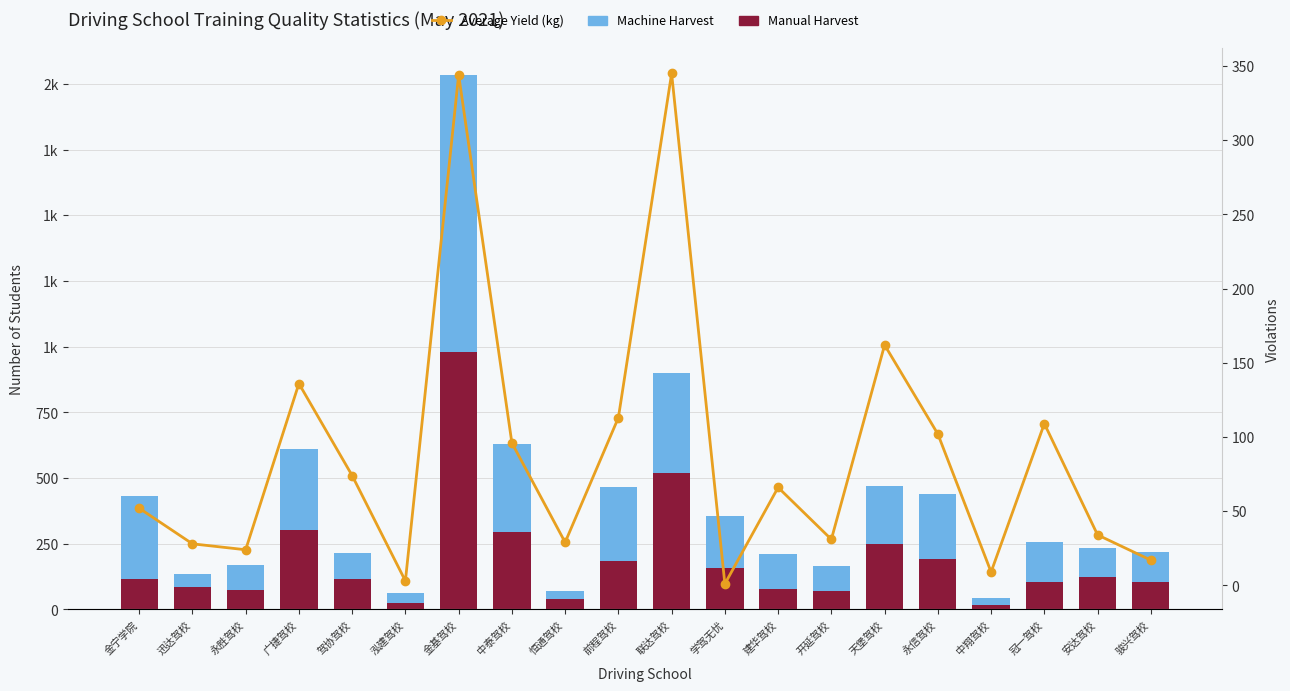

Rank the series by their maximum value, from highest to lowest.

Machine Harvest, Manual Harvest, Average Yield (kg)